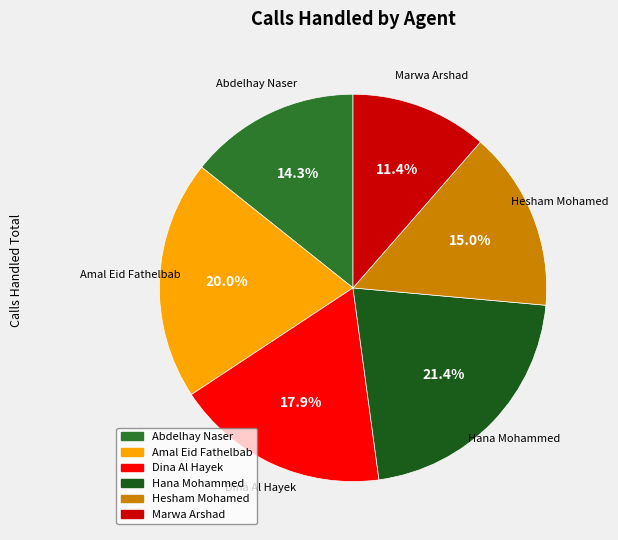

Which category has the biggest portion of the pie?

Hana Mohammed